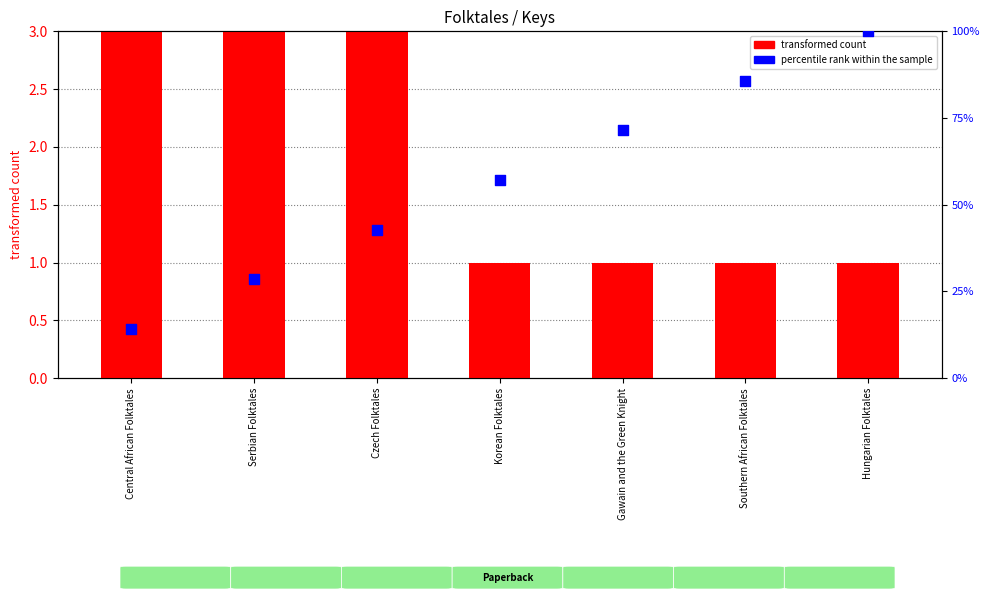

Which series has the widest spread of Y values?

percentile rank within the sample